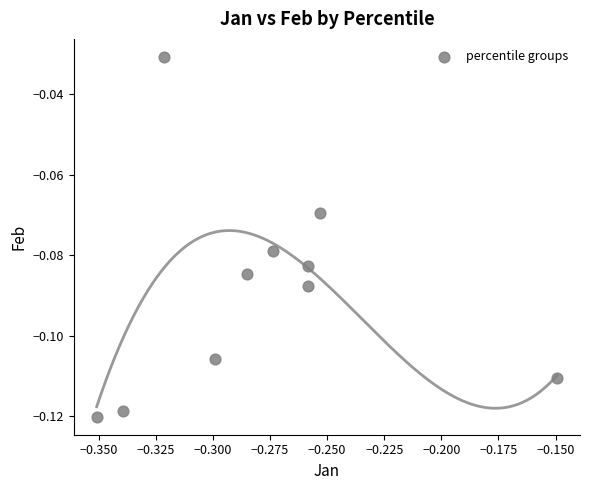

What is the average X value?

-0.3